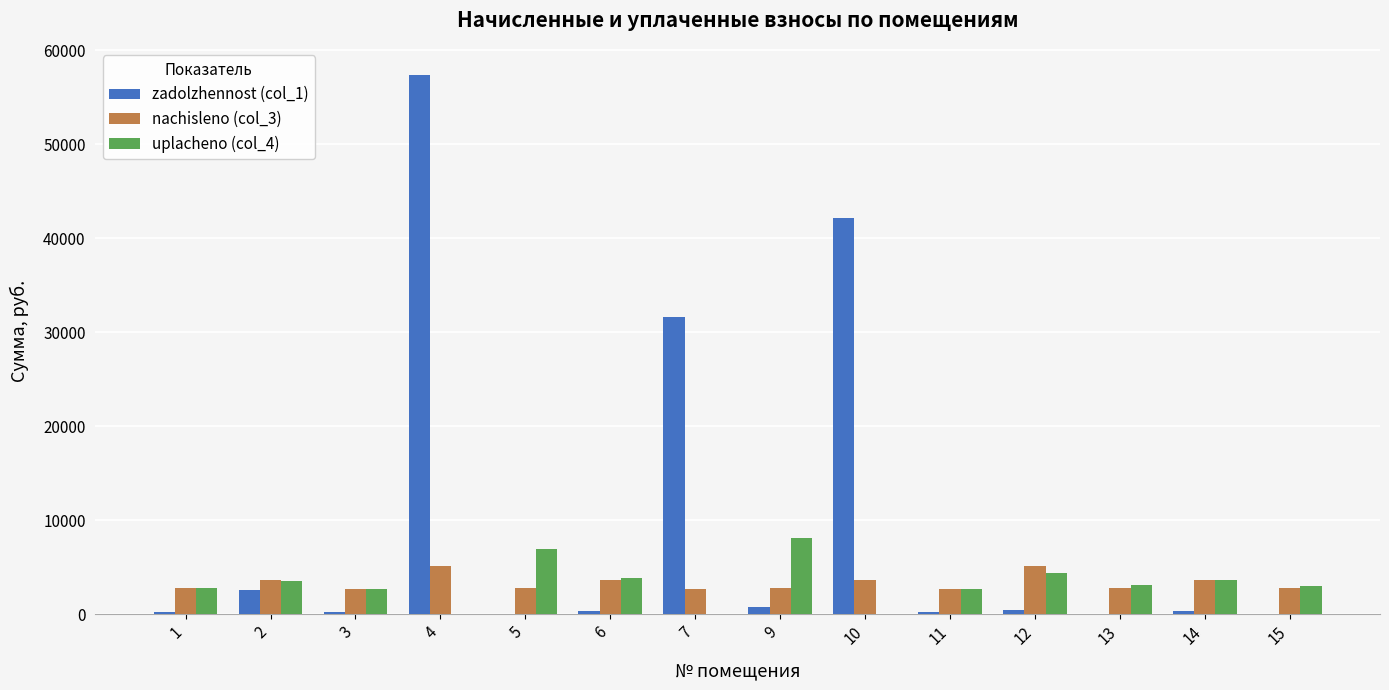

The value of zadolzhennost (col_1) at 4 is 57378.6. True or false?

True